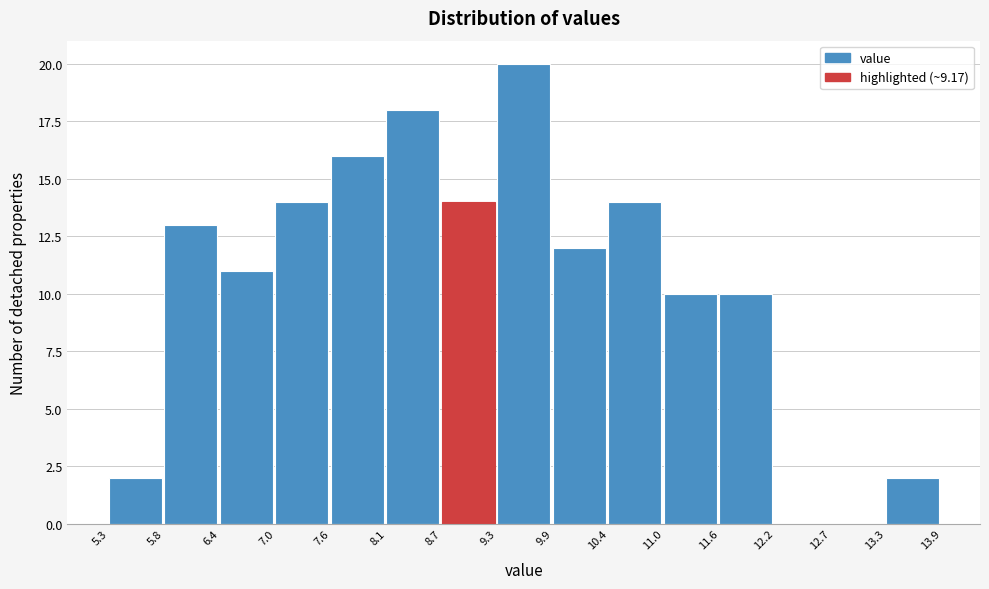

Which range on the x-axis has the tallest bar?

9.3 to 9.9